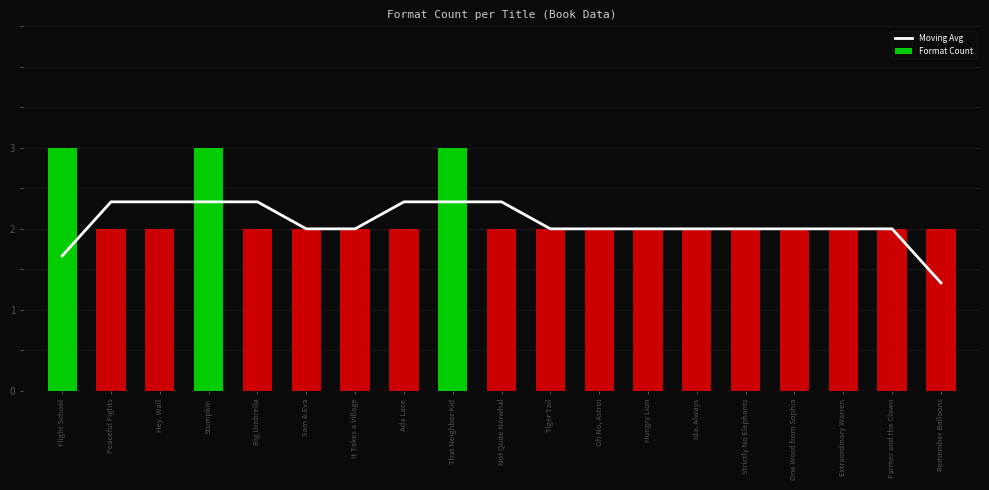

List the labels in order of Moving Avg value, largest first.

Peaceful Fights, Hey, Wall, Stumpkin, Big Umbrella, Ada Lace, That Neighbor Kid, Not Quite Narwhal, Sam & Eva, It Takes a Village, Tiger Tail, Oh No, Astro!, Hungry Lion, Ida, Always, Strictly No Elephants, One Word from Sophia, Extraordinary Warren, Farmer and the Clown, Flight School, Remember Balloons